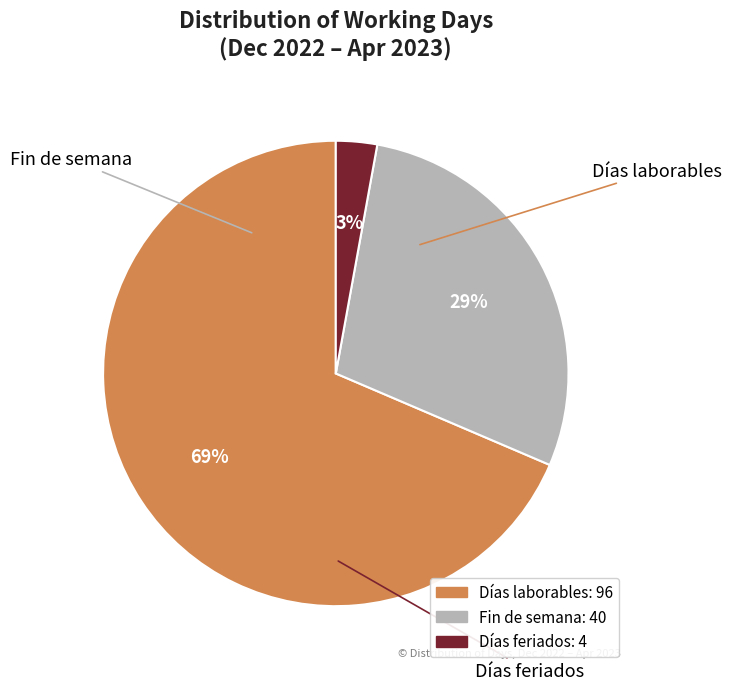

Count the number of slices in the pie.

3